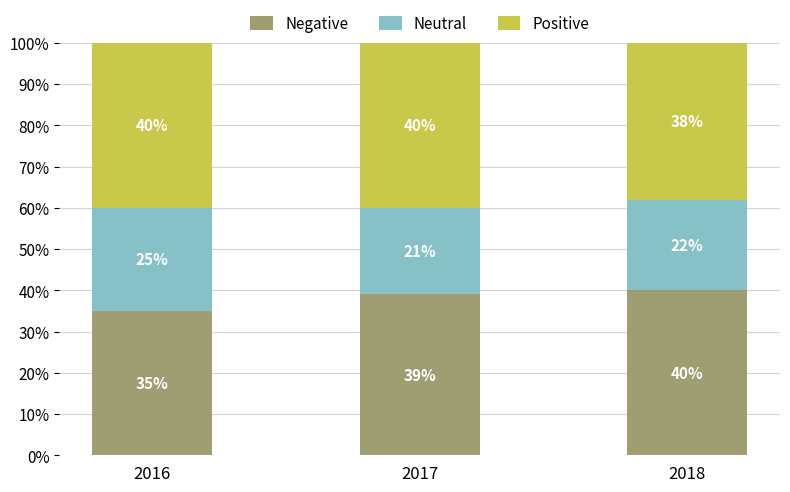

What is the total value across all series at 2016?

100